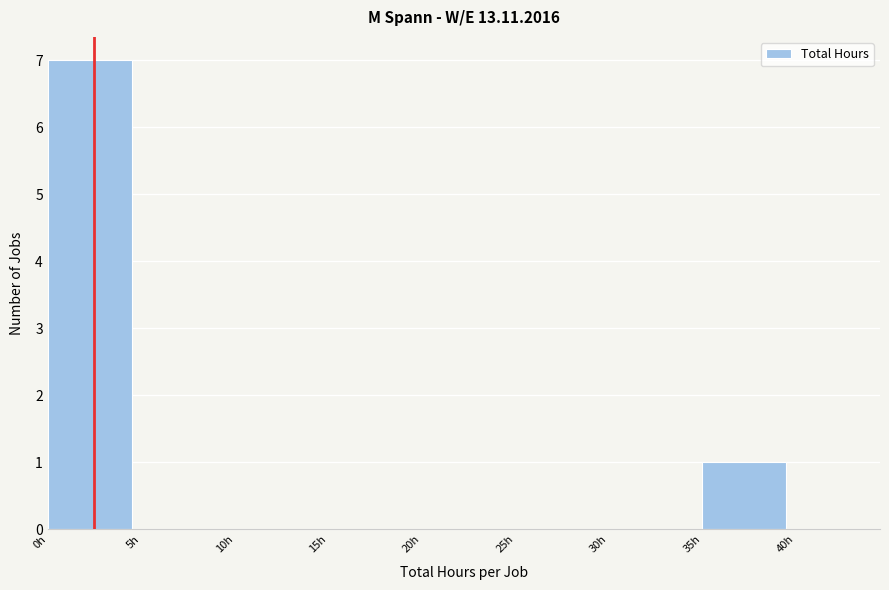

Reading left to right, transcribe this chart: for each bar, give the range it covers on the x-axis and its height. The values are not printed on the chart, so give them approximately, as read against the axis.

0 to 5: 7
5 to 10: 0
10 to 15: 0
15 to 20: 0
20 to 25: 0
25 to 30: 0
30 to 35: 0
35 to 40: 1